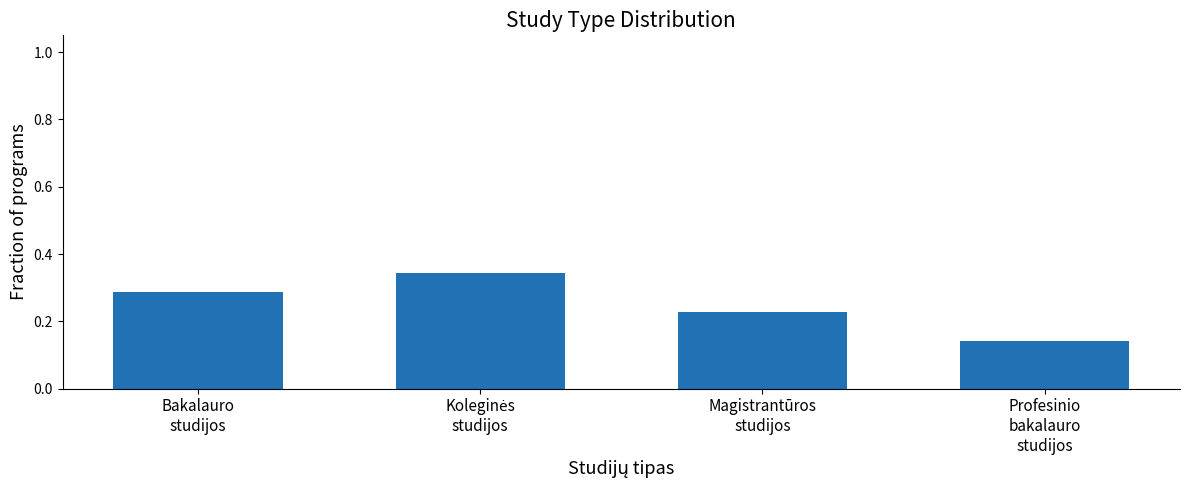

Are the bars grouped side by side (vs. stacked)?

No